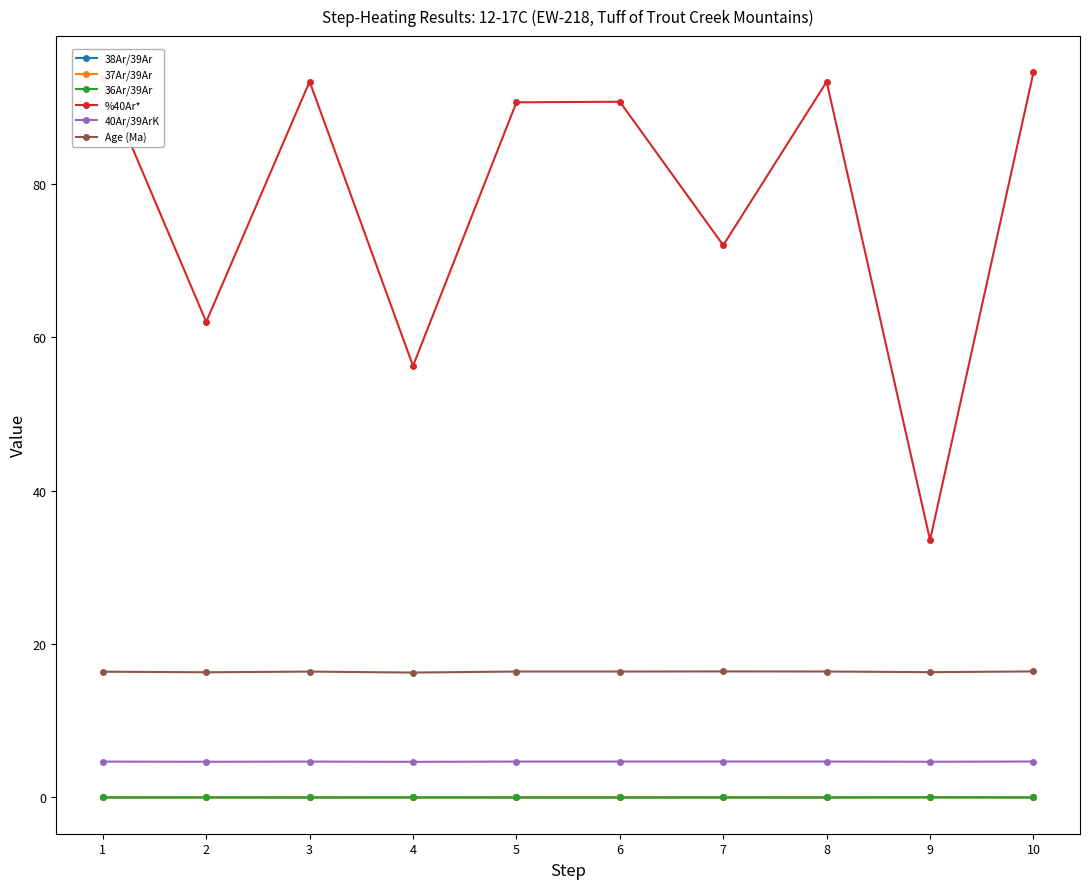

What is the maximum value shown in the chart?

94.5